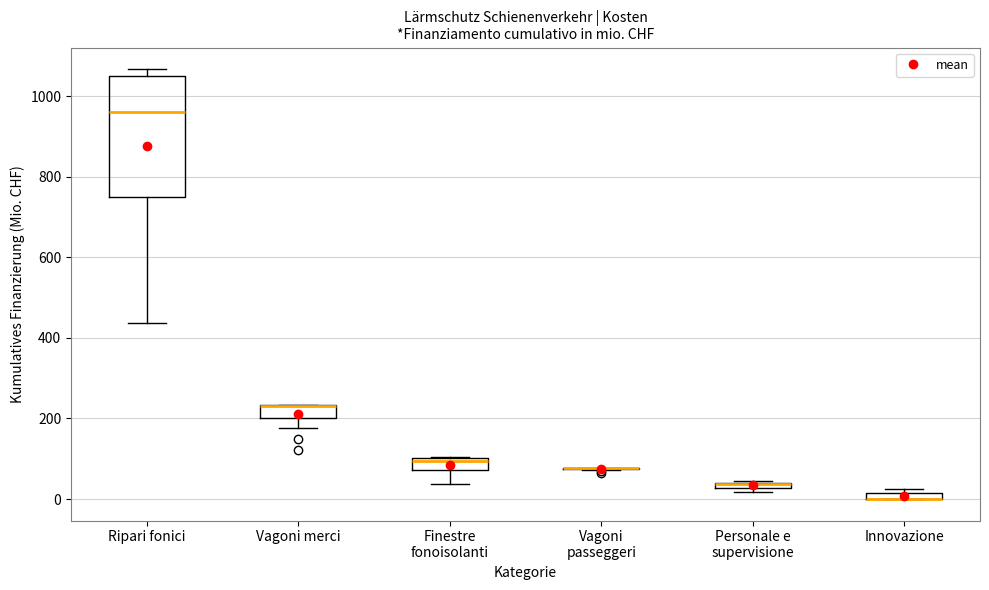

Where is the lower edge of the box for Finestre fonoisolanti on the y-axis? The values are not printed on the chart, so give them approximately, as read against the axis.

80